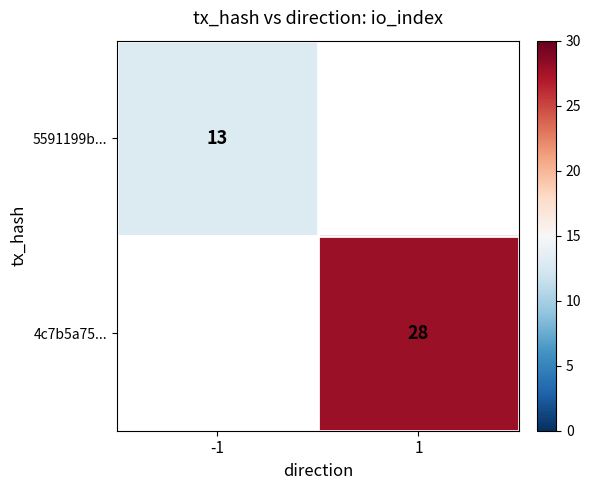

The 4c7b5a75... series shows 14 at 1. True or false?

False